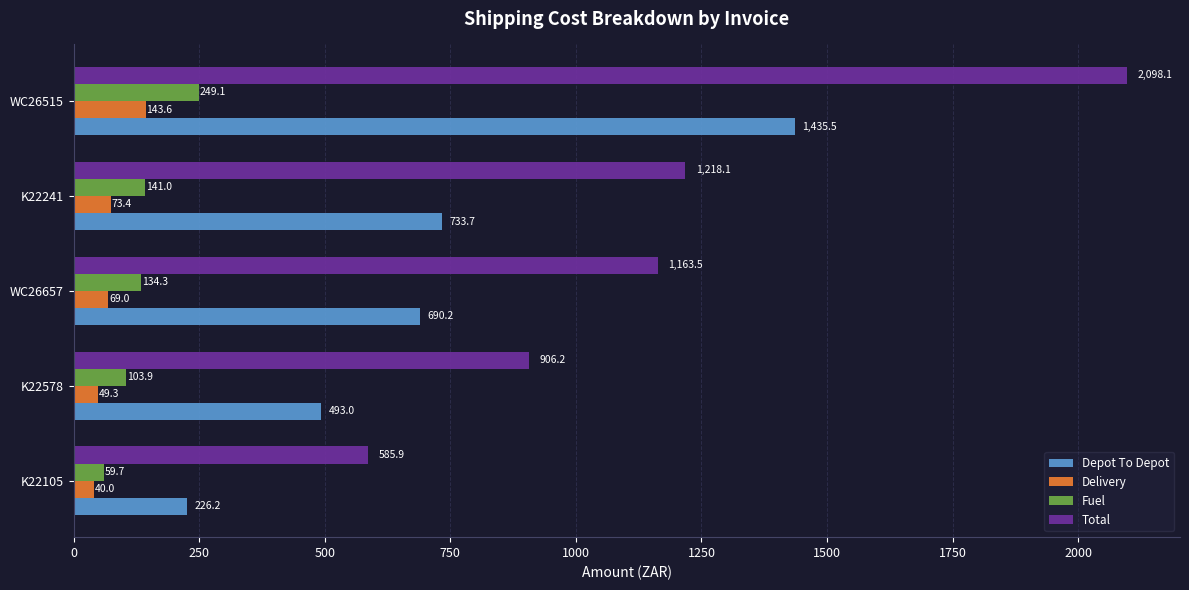

Where is Depot To Depot nearest to the value 830?

K22241